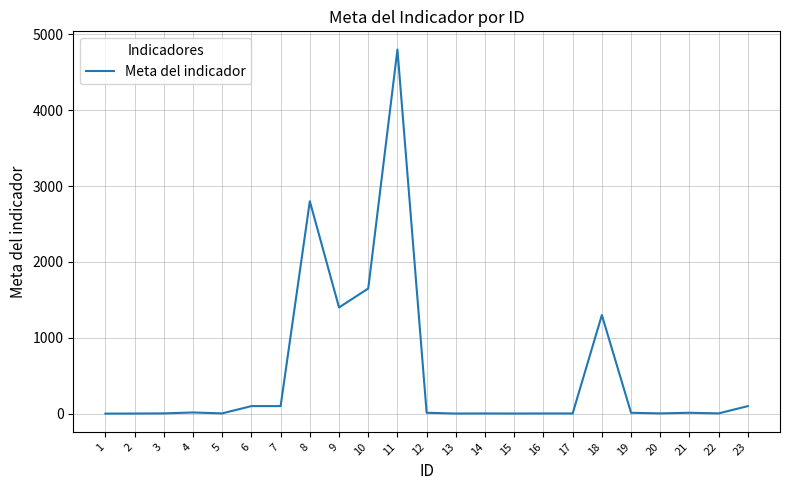

What is the difference between the maximum and minimum values?

4799